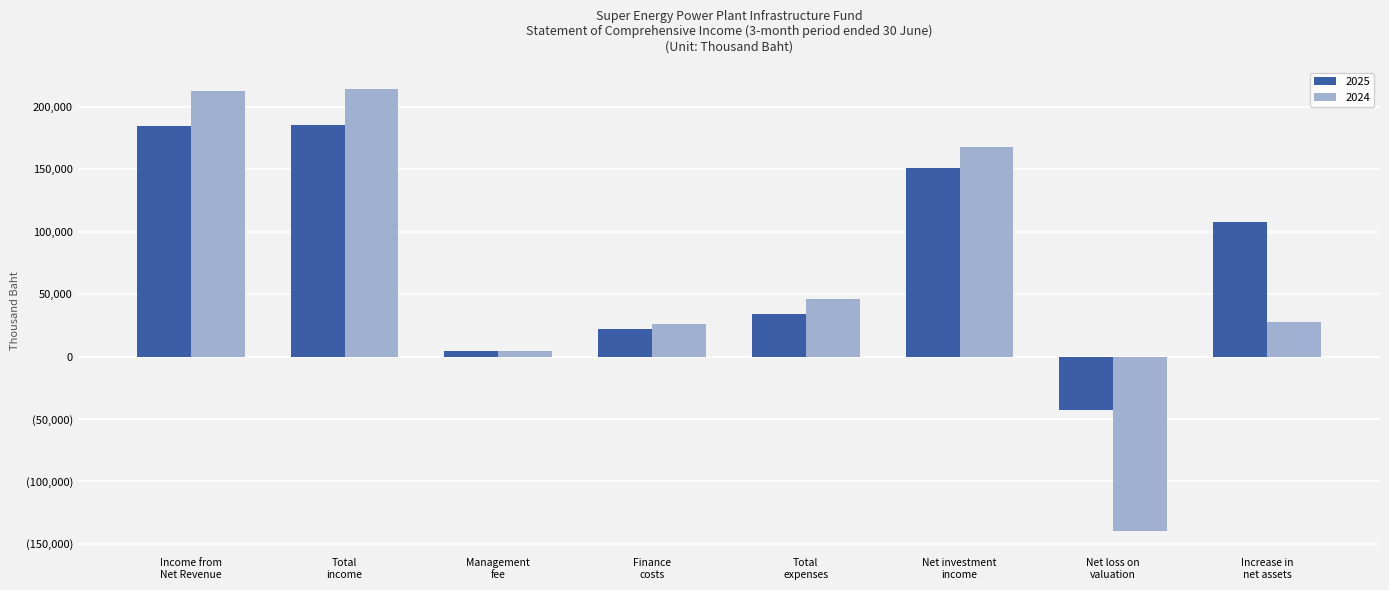

What are all the series names shown in the legend?

2025, 2024